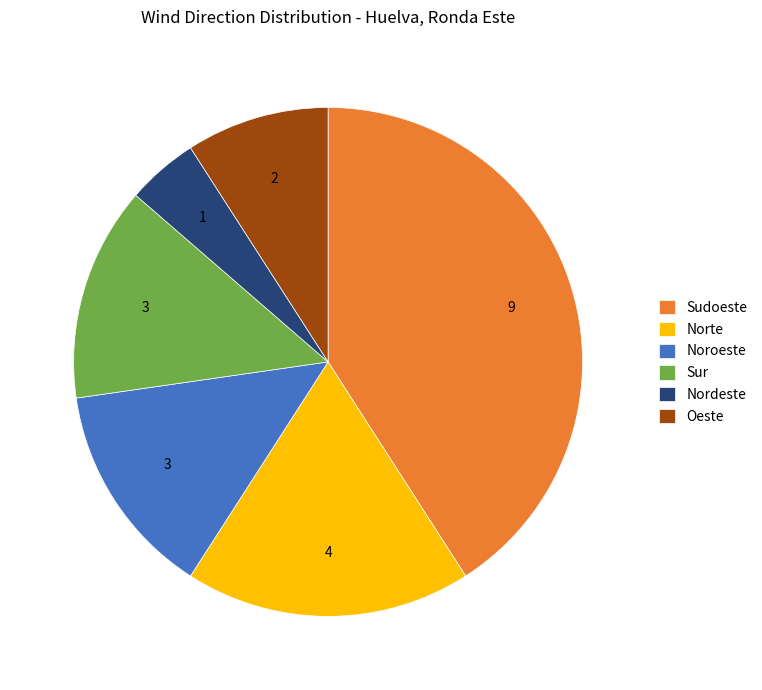

Do Norte and Nordeste together represent more than half of the pie?

No